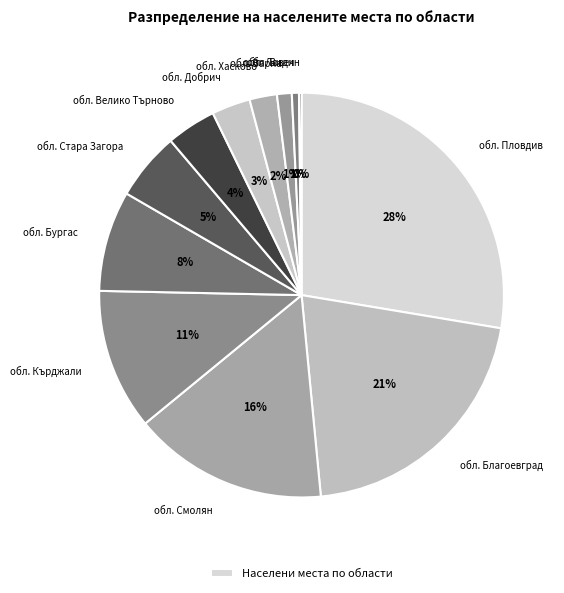

Count the number of slices in the pie.

12